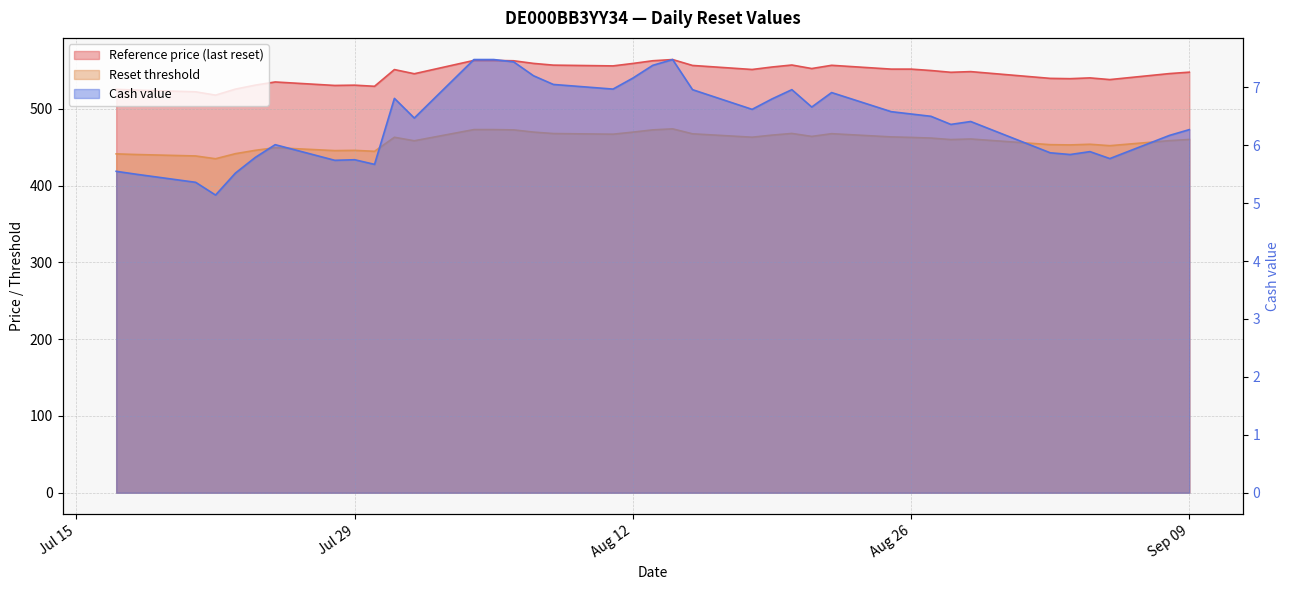

True or false: Reset threshold and Cash value intersect in this chart.

False